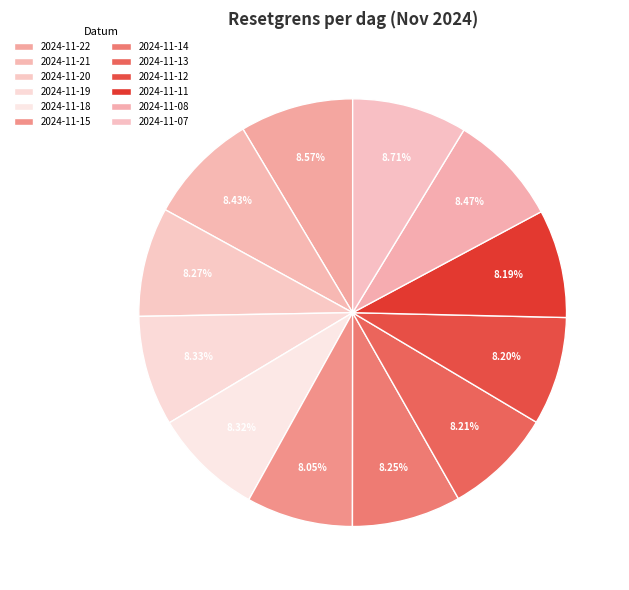

To the nearest percent, what is the difference between the largest and smallest slice percentages?

1%